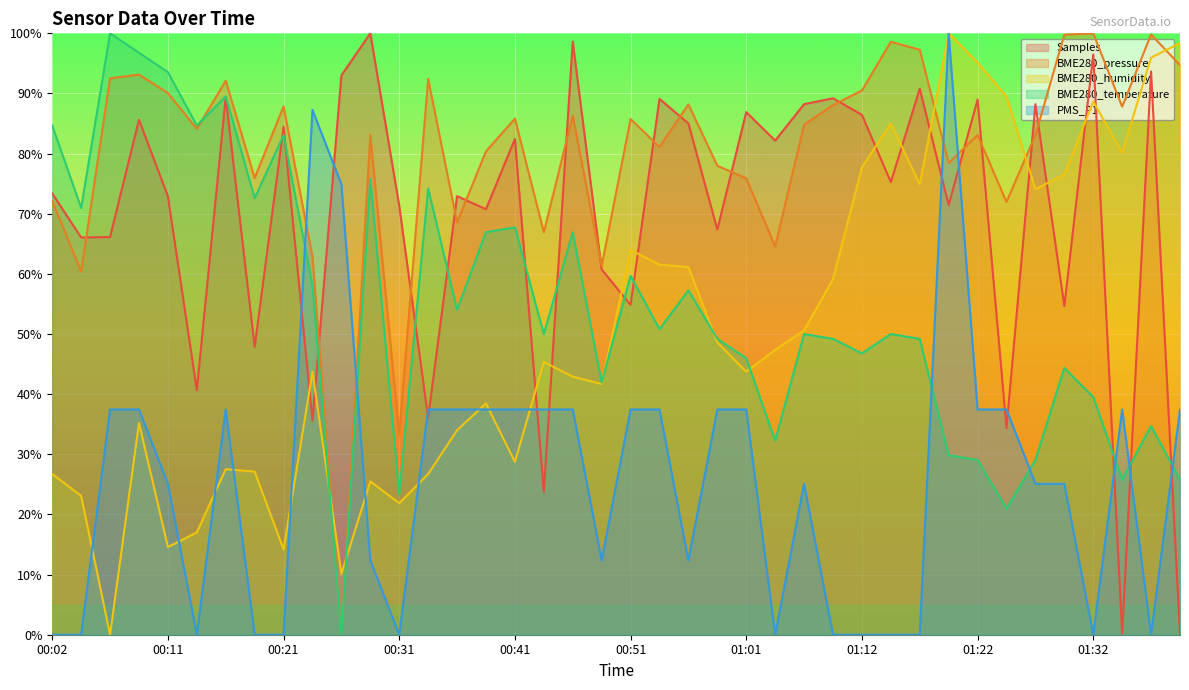

Reading left to right, list all the values displayed in this chart.

Samples: 00:02=73.4	00:04=66.1	00:06=66.1	00:09=85.6	00:11=72.9	00:14=40.7	00:16=89.4	00:19=47.9	00:21=84.4	00:24=35.6	00:26=93.0	00:29=100.0	00:31=71.3	00:34=36.1	00:36=72.9	00:39=70.8	00:41=82.4	00:44=23.8	00:46=98.6	00:49=60.7	00:51=54.8	00:54=89.1	00:56=85.0	00:59=67.4	01:01=86.9	01:04=82.2	01:06=88.2	01:09=89.2	01:12=86.4	01:15=75.2	01:17=90.8	01:20=71.4	01:22=89.0	01:25=34.3	01:27=88.2	01:30=54.6	01:32=96.5	01:35=0.1	01:37=93.7	01:40=0.0
BME280_pressure: 00:02=72.1	00:04=60.4	00:06=92.5	00:09=93.1	00:11=90.1	00:14=84.1	00:16=92.1	00:19=75.9	00:21=87.9	00:24=62.9	00:26=0.0	00:29=83.1	00:31=33.3	00:34=92.4	00:36=68.6	00:39=80.4	00:41=85.8	00:44=66.9	00:46=86.3	00:49=61.3	00:51=85.7	00:54=81.1	00:56=88.2	00:59=78.0	01:01=75.9	01:04=64.6	01:06=84.8	01:09=88.1	01:12=90.5	01:15=98.6	01:17=97.3	01:20=78.4	01:22=83.1	01:25=72.0	01:27=83.1	01:30=99.8	01:32=100.0	01:35=87.8	01:37=99.8	01:40=94.7
BME280_humidity: 00:02=26.7	00:04=23.1	00:06=0.0	00:09=35.2	00:11=14.6	00:14=17.0	00:16=27.5	00:19=27.1	00:21=14.2	00:24=43.7	00:26=10.1	00:29=25.5	00:31=21.9	00:34=26.7	00:36=34.0	00:39=38.5	00:41=28.7	00:44=45.3	00:46=42.9	00:49=41.7	00:51=64.0	00:54=61.5	00:56=61.1	00:59=48.6	01:01=43.7	01:04=47.4	01:06=50.6	01:09=59.1	01:12=77.7	01:15=85.0	01:17=74.9	01:20=100.0	01:22=95.1	01:25=89.5	01:27=74.1	01:30=76.5	01:32=88.7	01:35=80.2	01:37=96.0	01:40=98.4
BME280_temperature: 00:02=84.7	00:04=71.0	00:06=100.0	00:09=96.8	00:11=93.5	00:14=84.7	00:16=89.5	00:19=72.6	00:21=83.1	00:24=58.1	00:26=0.0	00:29=75.8	00:31=23.4	00:34=74.2	00:36=54.0	00:39=66.9	00:41=67.7	00:44=50.0	00:46=66.9	00:49=41.9	00:51=59.7	00:54=50.8	00:56=57.3	00:59=49.2	01:01=46.0	01:04=32.3	01:06=50.0	01:09=49.2	01:12=46.8	01:15=50.0	01:17=49.2	01:20=29.8	01:22=29.0	01:25=21.0	01:27=29.0	01:30=44.4	01:32=39.5	01:35=25.8	01:37=34.7	01:40=25.8
PMS_P1: 00:02=0.0	00:04=0.0	00:06=37.5	00:09=37.5	00:11=25.1	00:14=0.0	00:16=37.5	00:19=0.0	00:21=0.0	00:24=87.3	00:26=74.9	00:29=12.4	00:31=0.0	00:34=37.5	00:36=37.5	00:39=37.5	00:41=37.5	00:44=37.5	00:46=37.5	00:49=12.4	00:51=37.5	00:54=37.5	00:56=12.4	00:59=37.5	01:01=37.5	01:04=0.0	01:06=25.1	01:09=0.0	01:12=0.0	01:15=0.0	01:17=0.0	01:20=100.0	01:22=37.5	01:25=37.5	01:27=25.1	01:30=25.1	01:32=0.0	01:35=37.5	01:37=0.0	01:40=37.5